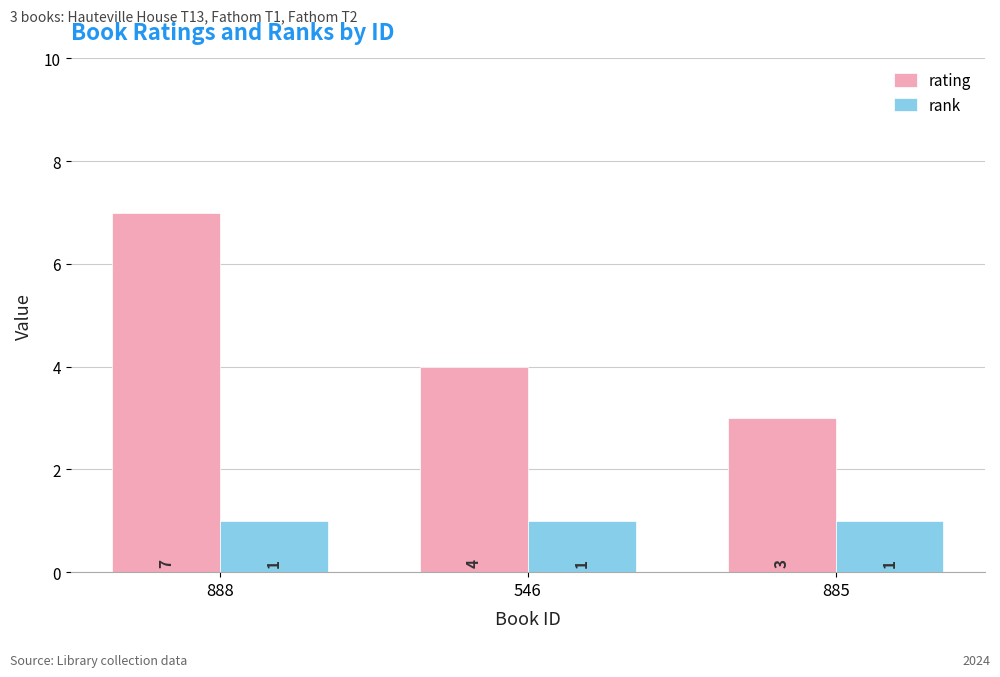

Does the chart contain stacked bars?

No